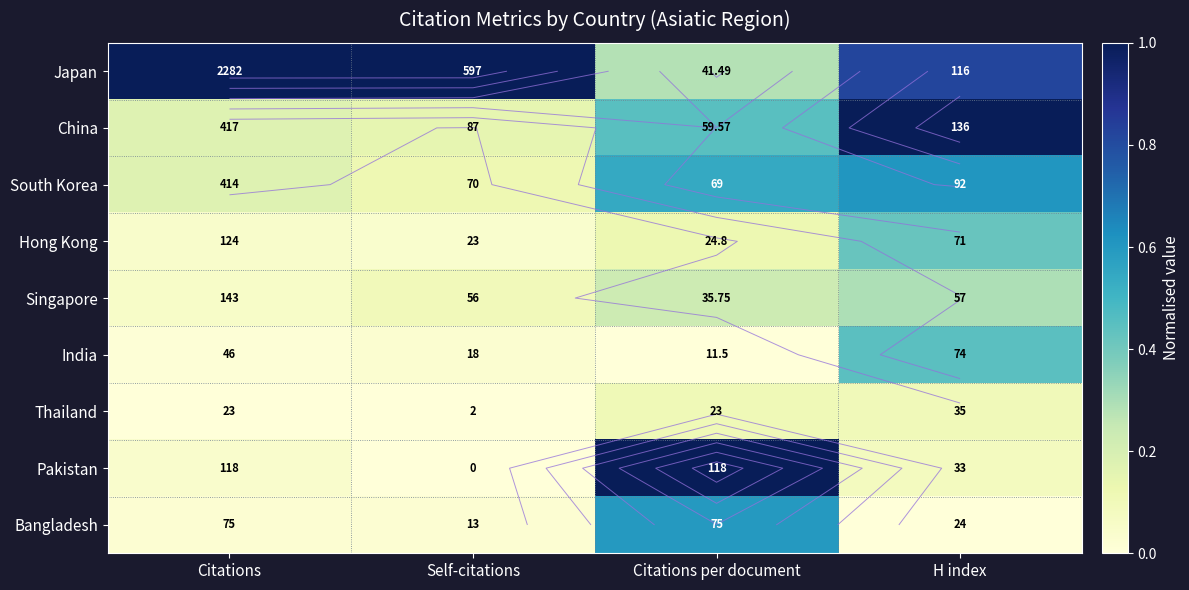

What is the maximum value shown in the chart?

1.0